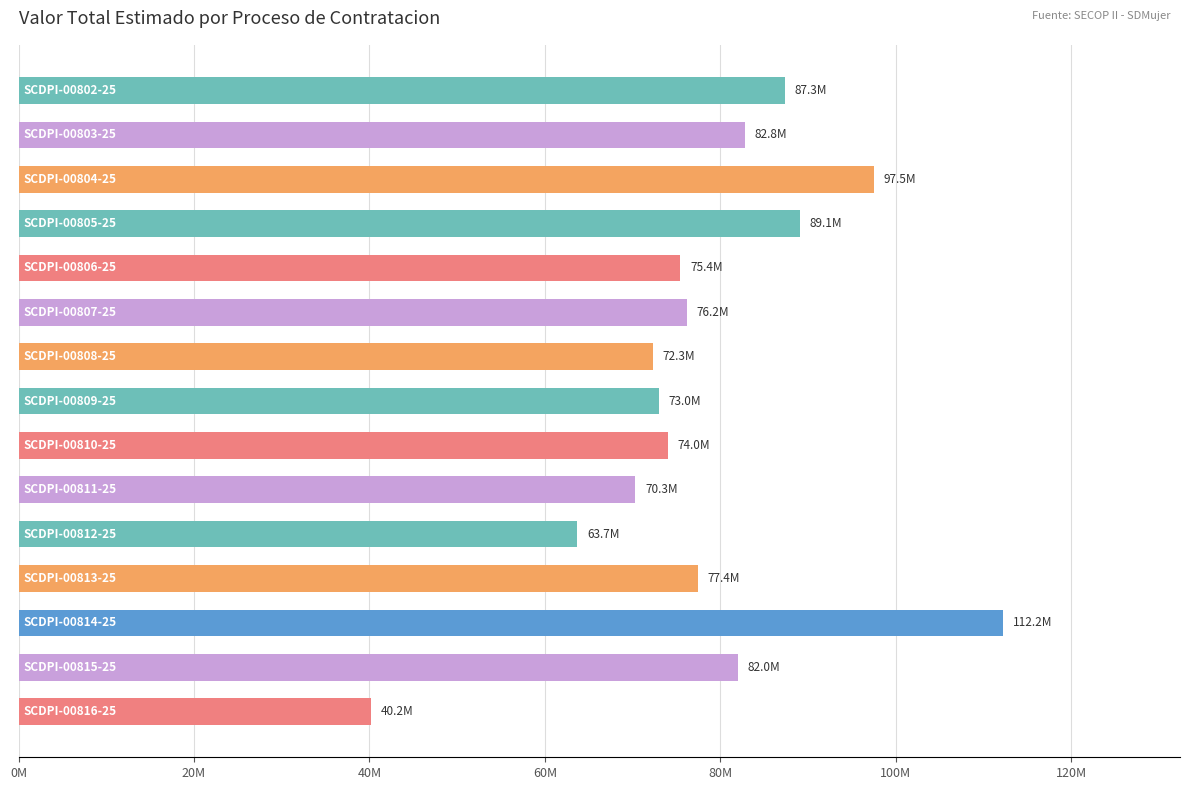

Are the bars horizontal?

Yes